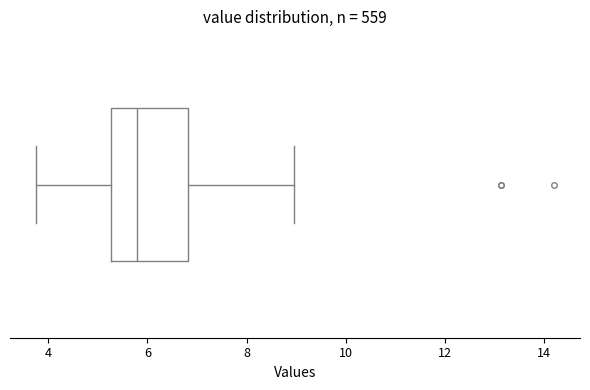

Read this box plot against the x-axis: the position of the median line, the range covered by the box, and the ends of both whiskers. The values are not printed on the chart, so give them approximately, as read against the axis.

median 5.8, box 5.2 to 6.8, whiskers 3.8 to 9.0